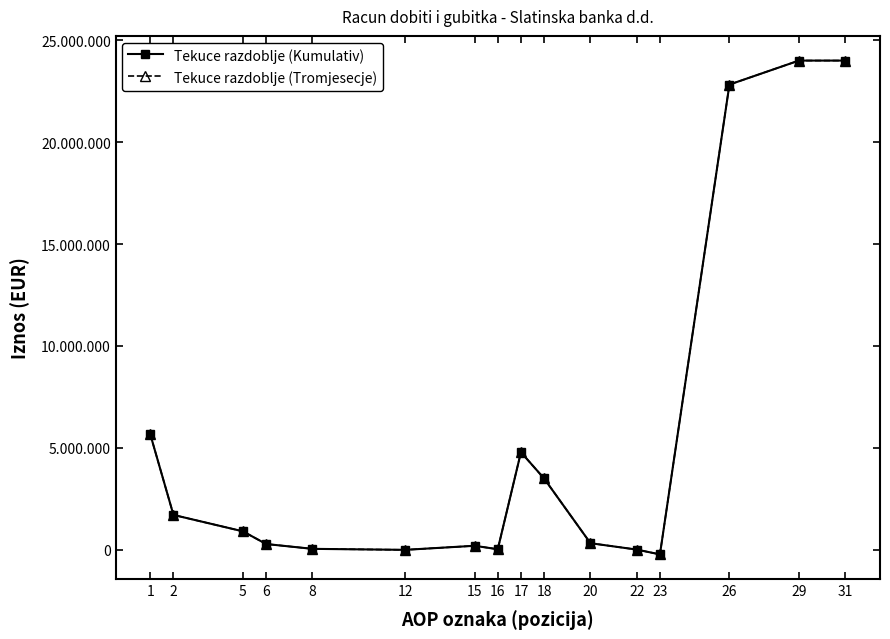

Rank the series at 22 from lowest to highest value.

Tekuce razdoblje (Kumulativ), Tekuce razdoblje (Tromjesecje)